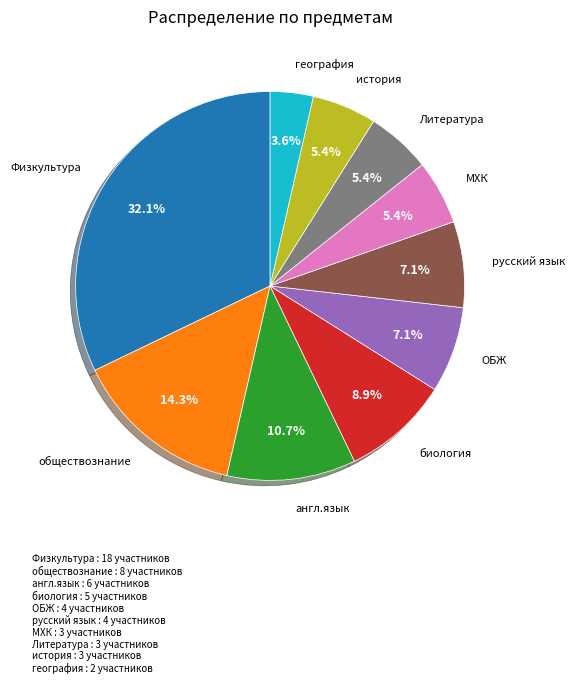

Does any single category account for the majority?

No